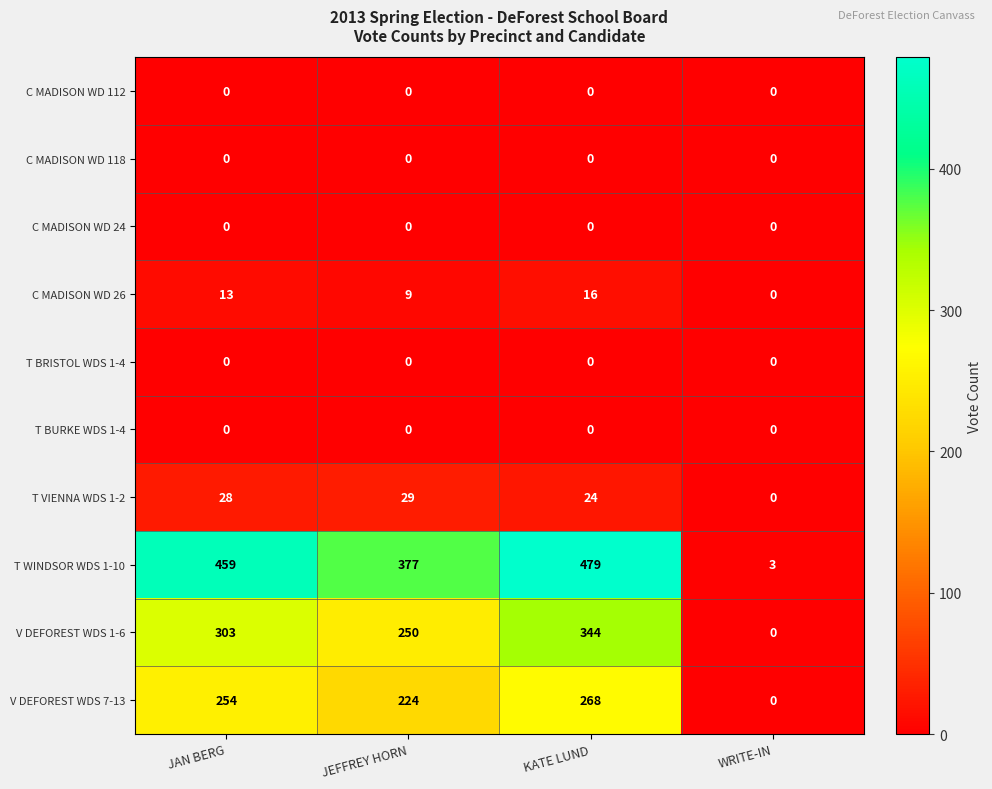

Where is T WINDSOR WDS 1-10 nearest to the value 241?

JEFFREY HORN